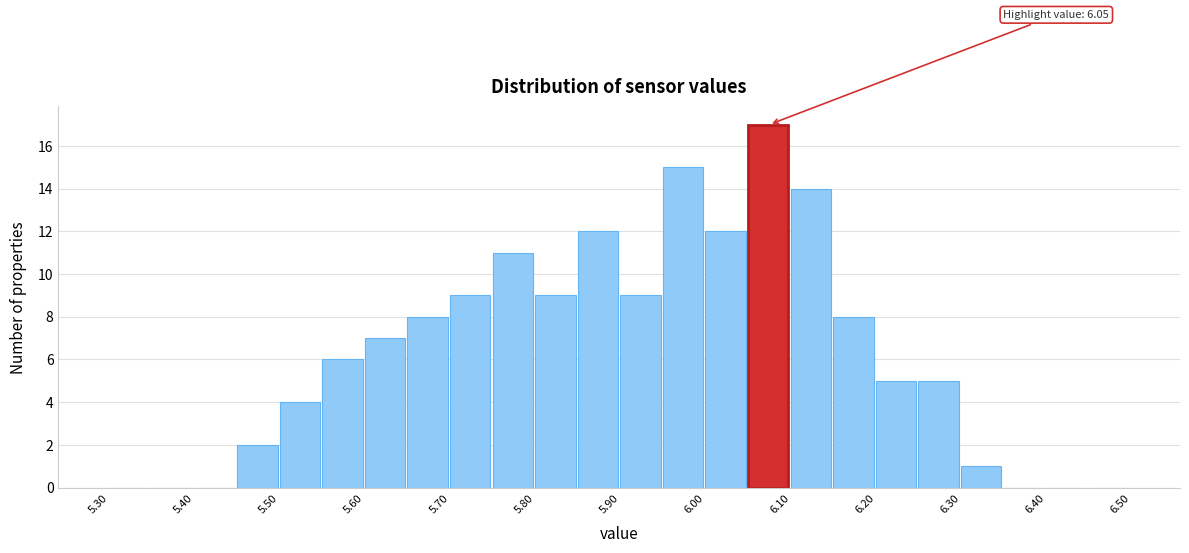

Over which range of the x-axis is the bar tallest?

6.05 to 6.10